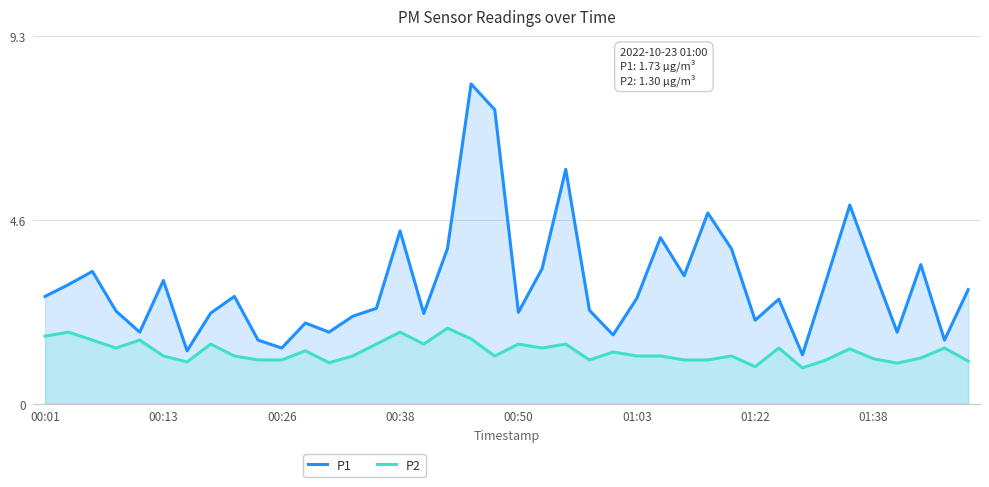

In P1, how many points are lower than both neighbors (excluding endpoints)?

12